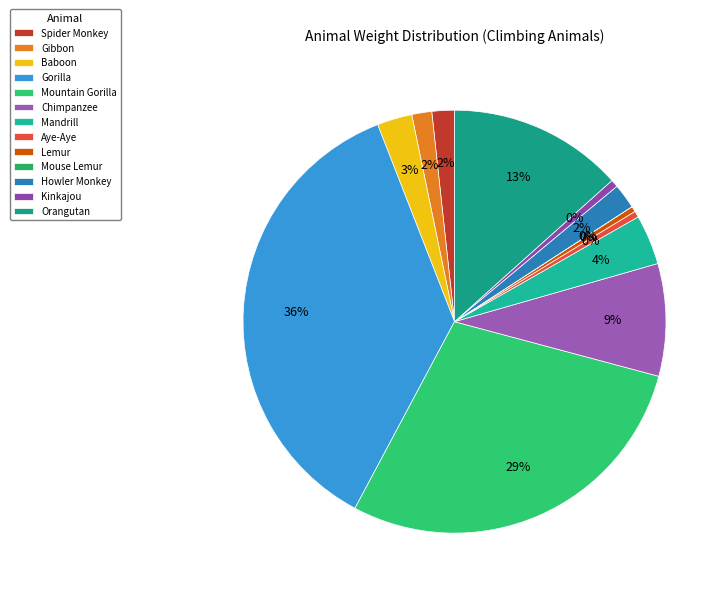

Combined, do Aye-Aye and Mouse Lemur account for over 50%?

No